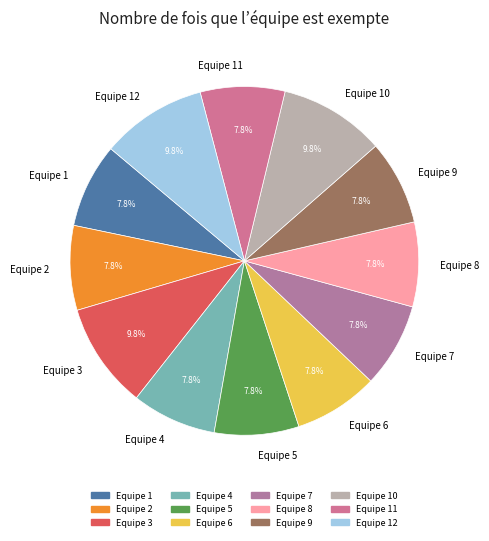

How much of the chart is everything except Equipe 9?

92.2%